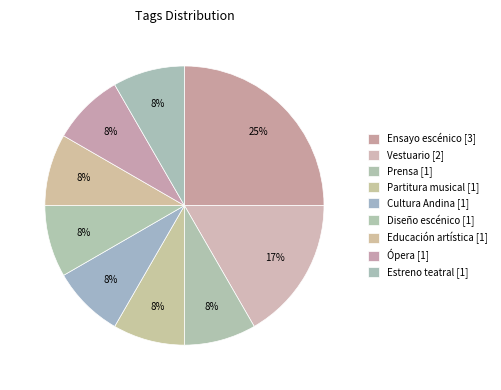

How many segments does this pie chart have?

9